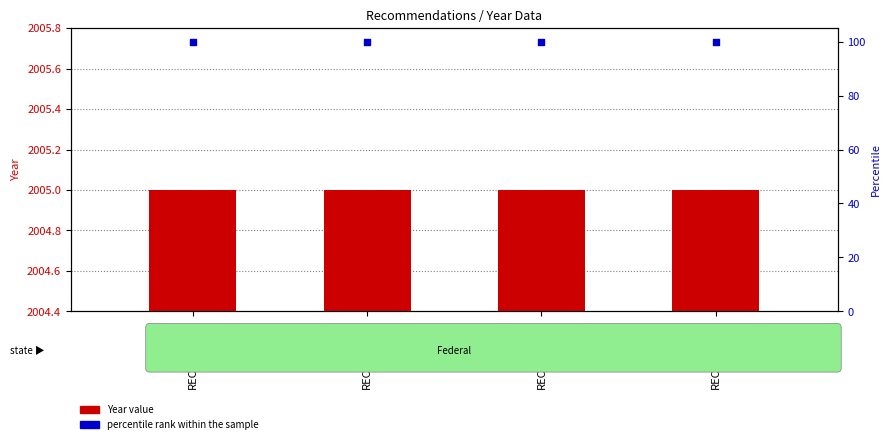

What are all the series names shown in the legend?

Year value, percentile rank within the sample